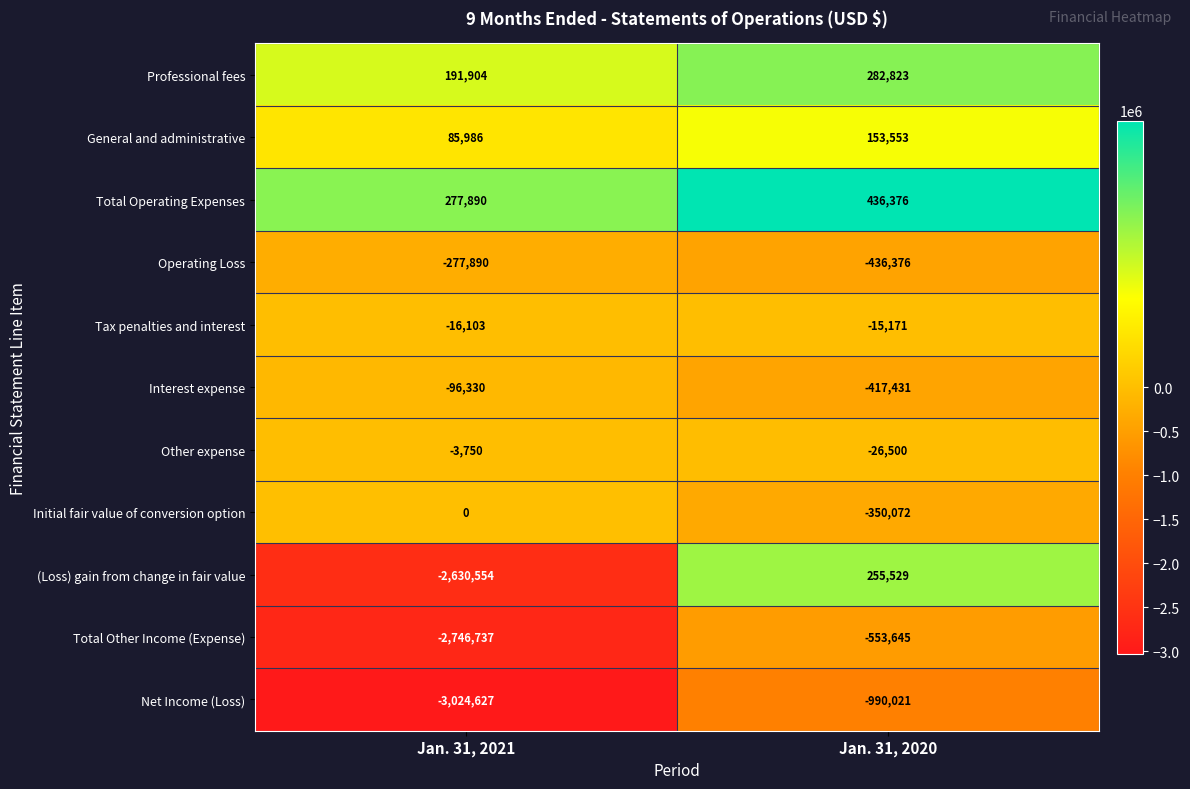

What is the average value of the (Loss) gain from change in fair value series?

-1187512